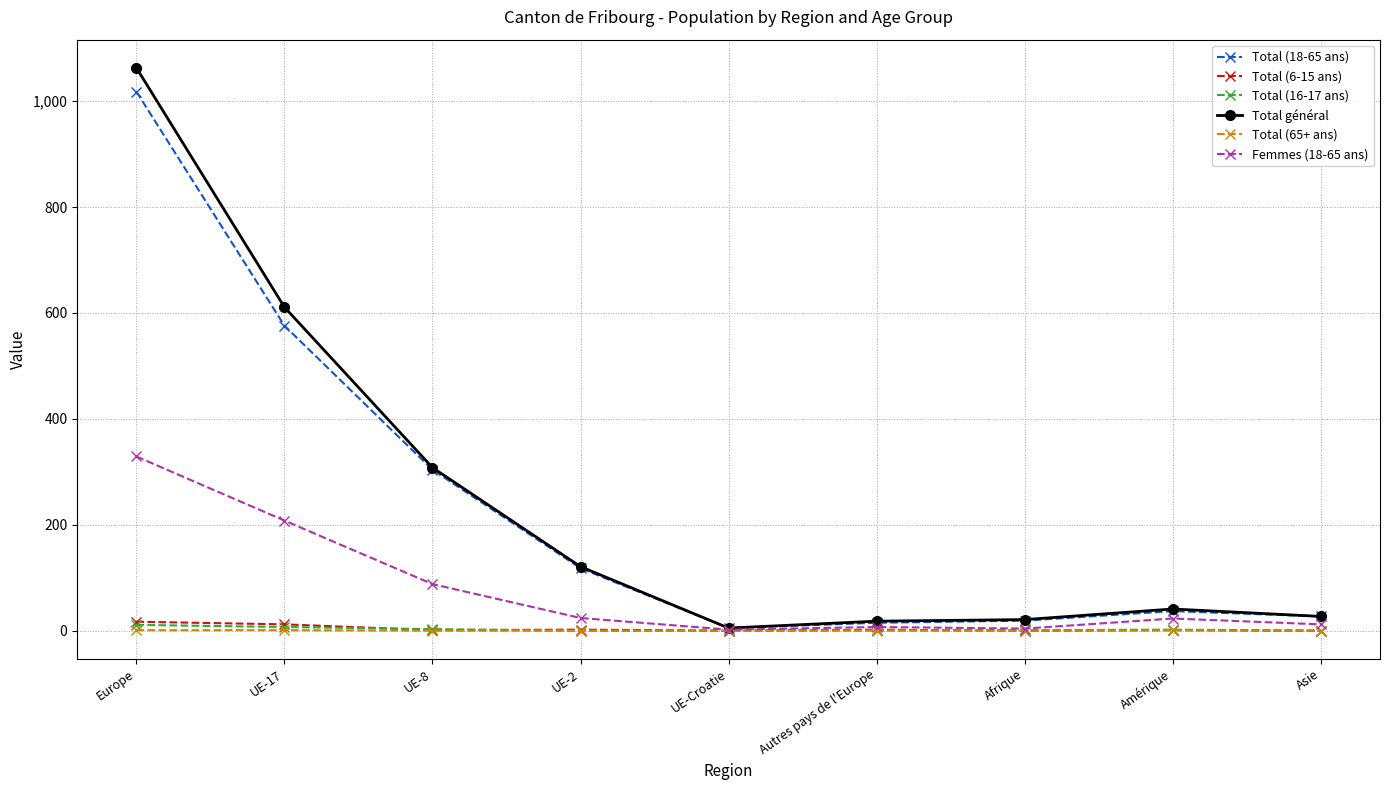

What is the value of the Total (65+ ans) point at the 2nd from the left?

1